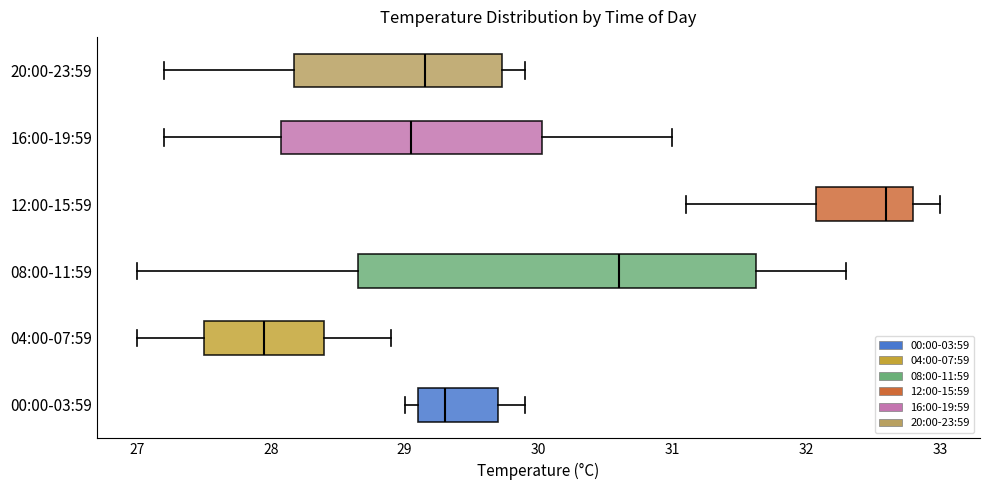

Where is the right edge of the box for 08:00-11:59 on the x-axis? The values are not printed on the chart, so give them approximately, as read against the axis.

31.6